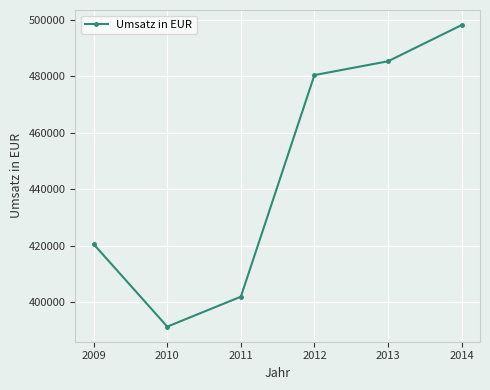

What is the greatest value displayed?

498234.3